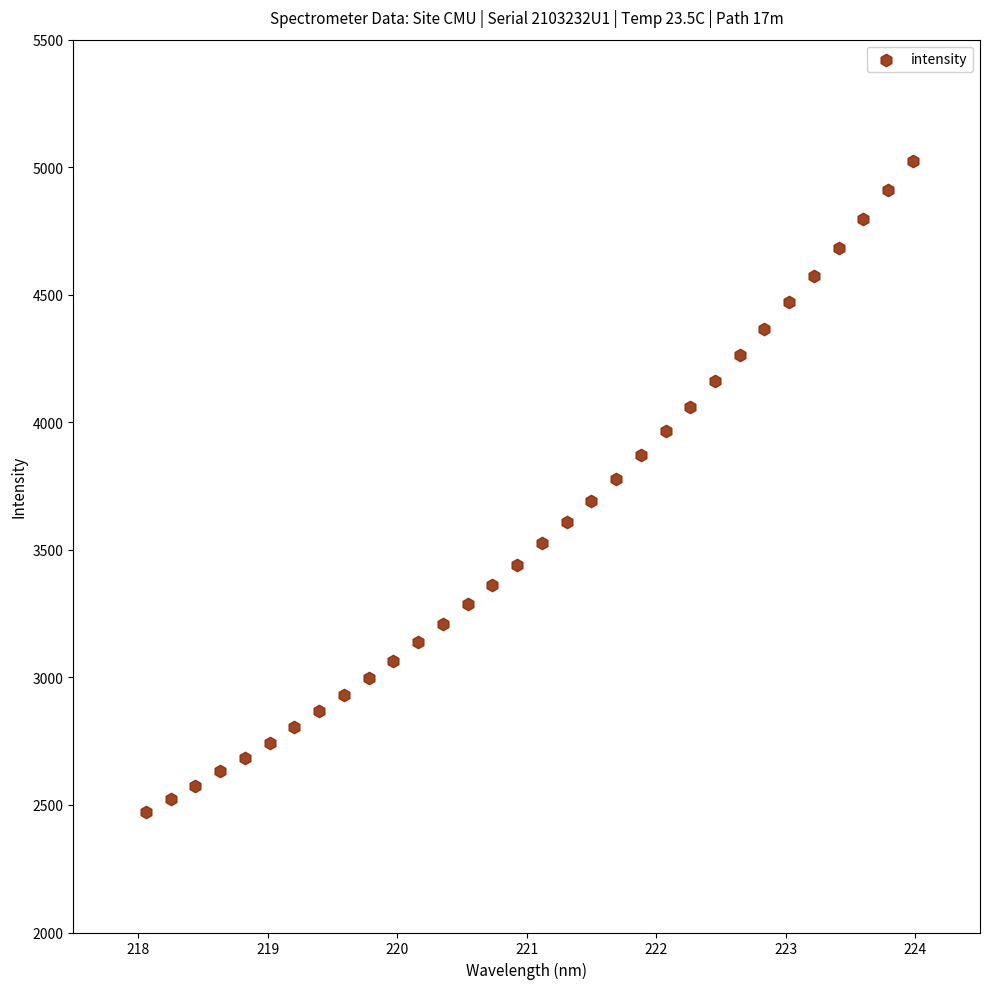

What is the range of Y values (max minus min)?

2552.6